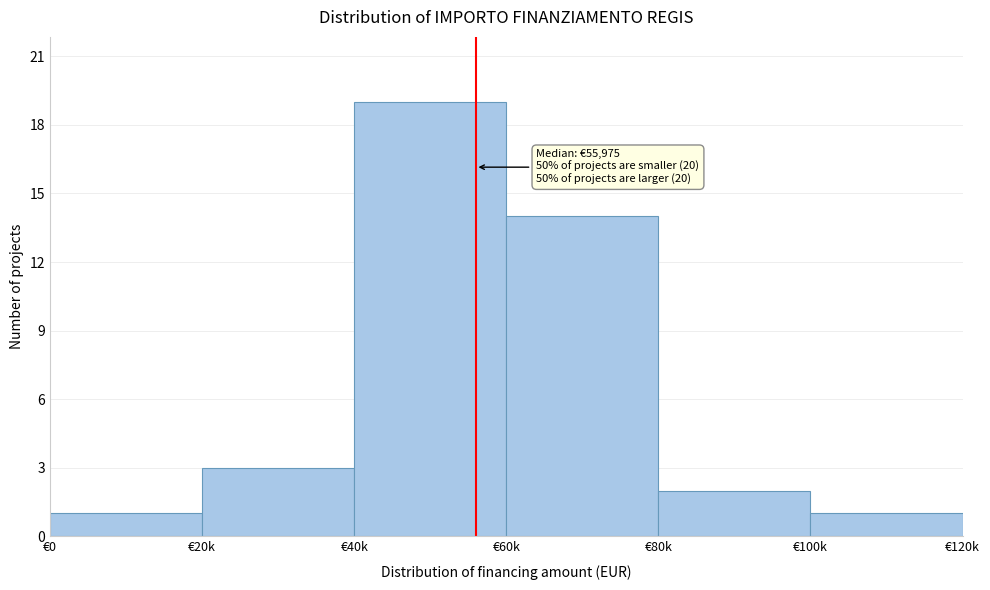

Reading left to right, list all the values displayed in this chart.

€0=1	€20k=3	€40k=19	€60k=14	€80k=2	€100k=1